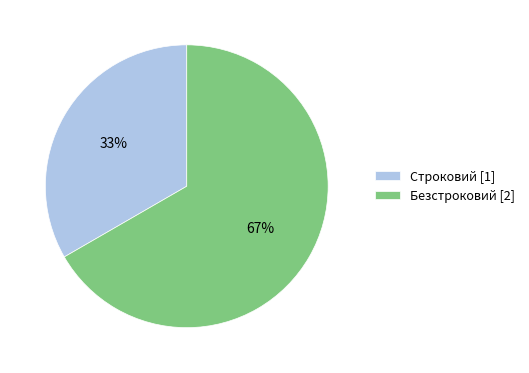

What is the largest slice in the pie chart?

Безстроковий